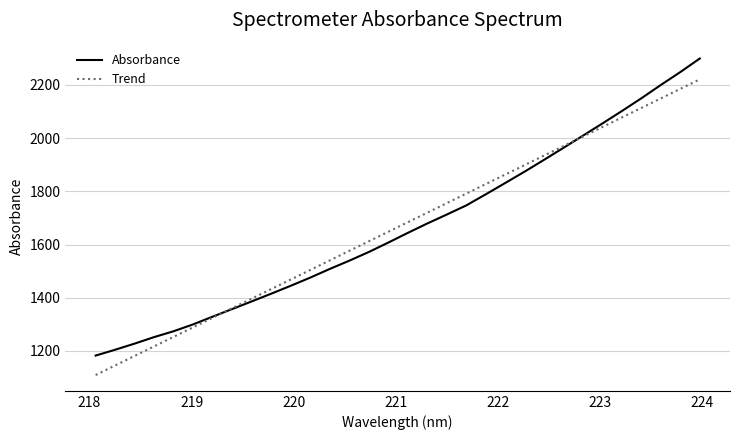

What are all the series names shown in the legend?

Absorbance, Trend